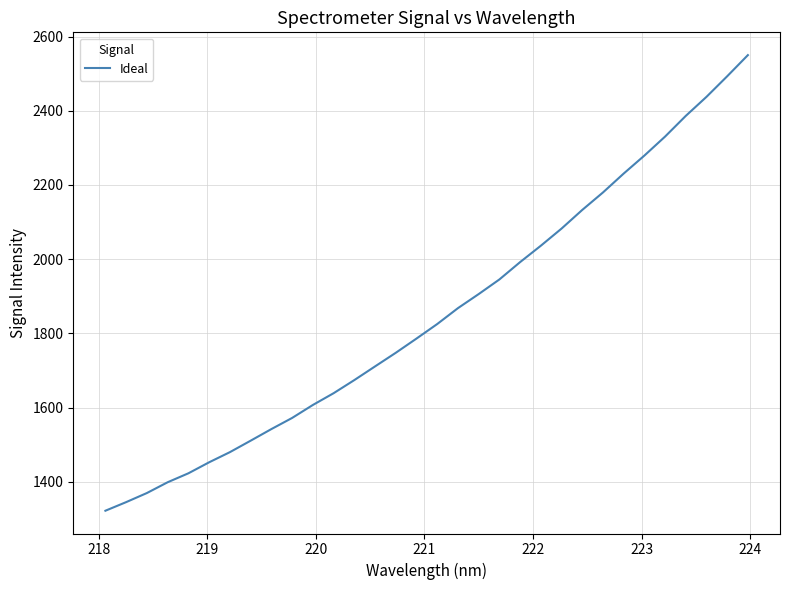

Reading right to left, transcribe all the data shown in this chart.

2549.9	2492.9	2437.5	2386.2	2330.4	2279.2	2230.7	2179.7	2132.7	2082.4	2036.2	1992.1	1945.3	1905.9	1868.0	1825.2	1786.0	1747.7	1711.0	1674.1	1638.7	1607.1	1572.1	1542.1	1510.8	1479.9	1452.6	1422.9	1398.8	1369.8	1345.3	1322.1